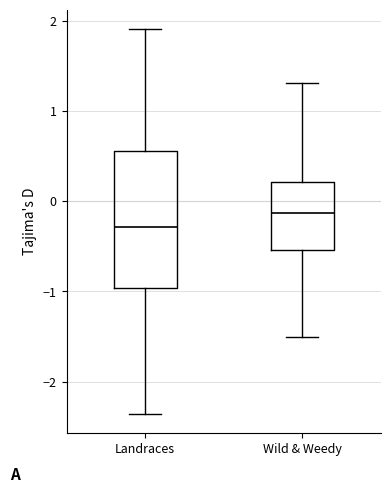

Where is the lower edge of the box for Wild & Weedy on the y-axis? The values are not printed on the chart, so give them approximately, as read against the axis.

-0.5